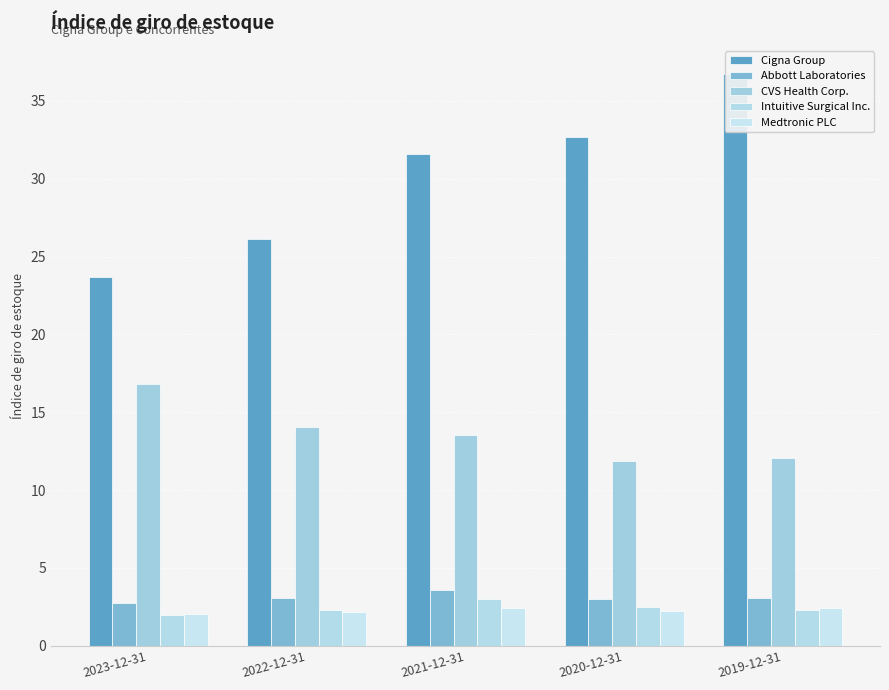

Between 2019-12-31 and 2023-12-31, which is larger?

2019-12-31